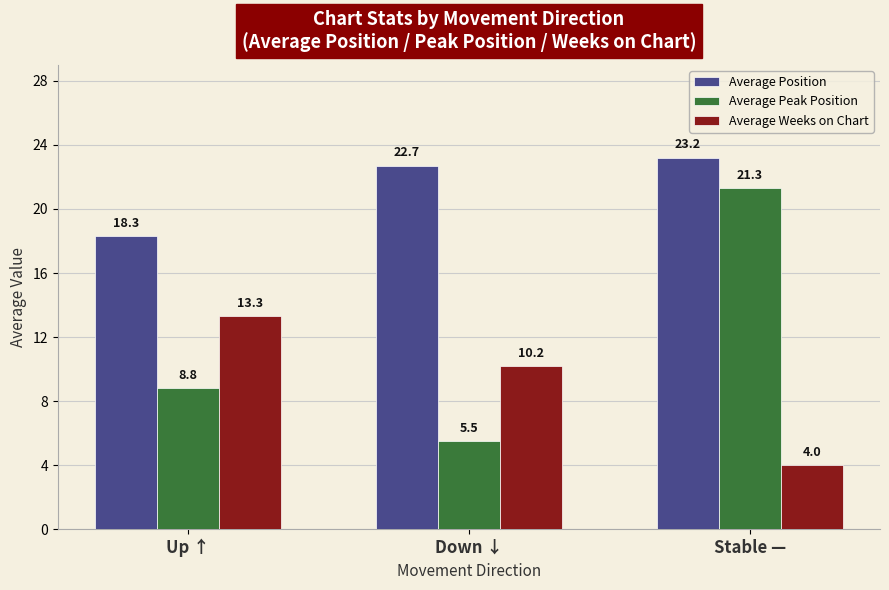

Does the chart contain any negative values?

No